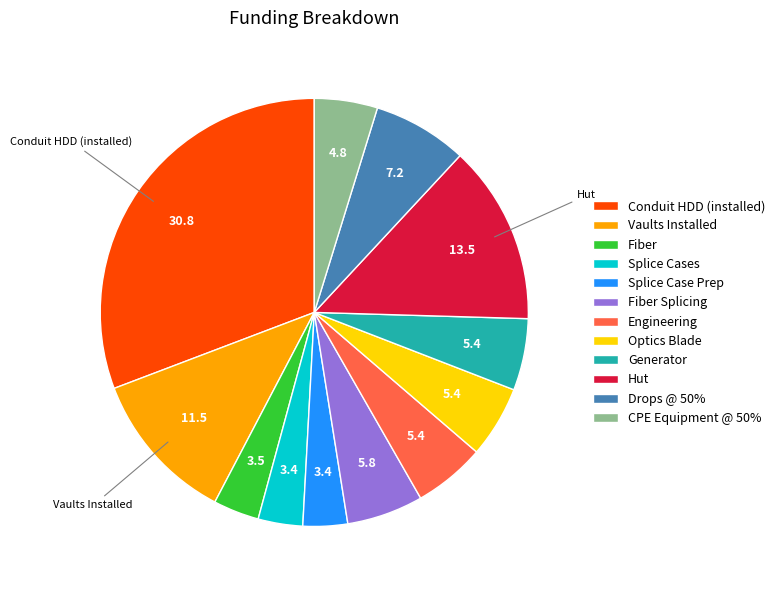

Is there a majority slice in this chart?

No